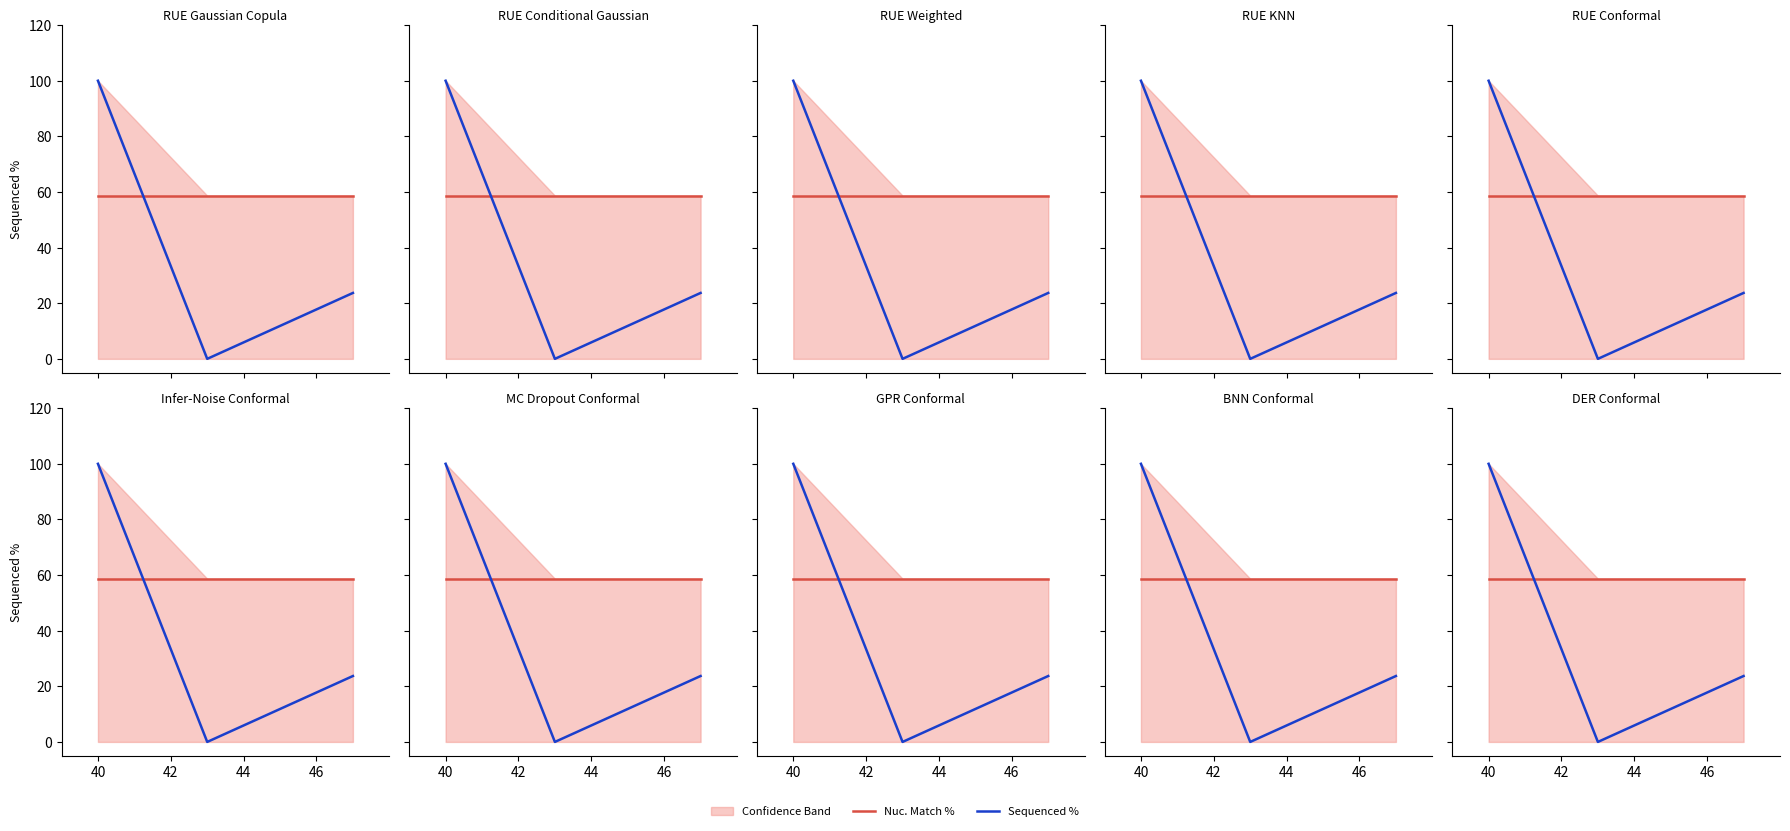

What is the spread (max minus min) of values at 42?

58.7